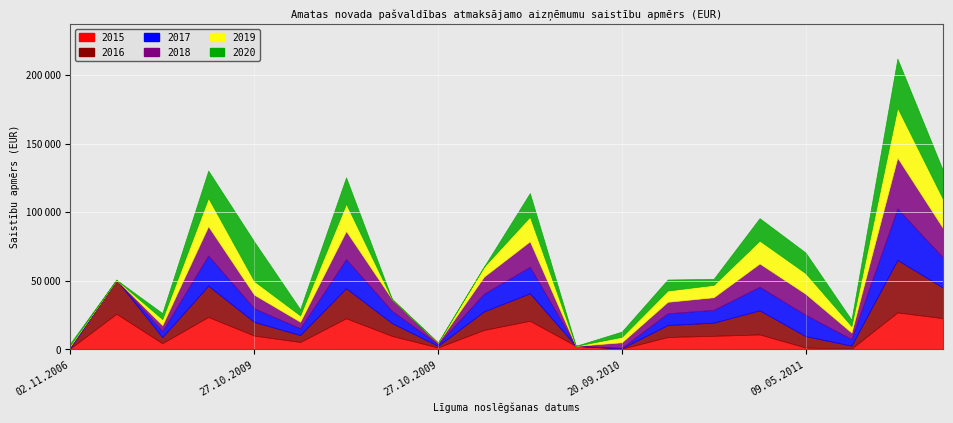

At how many categories does at least one series exceed 22274?

6